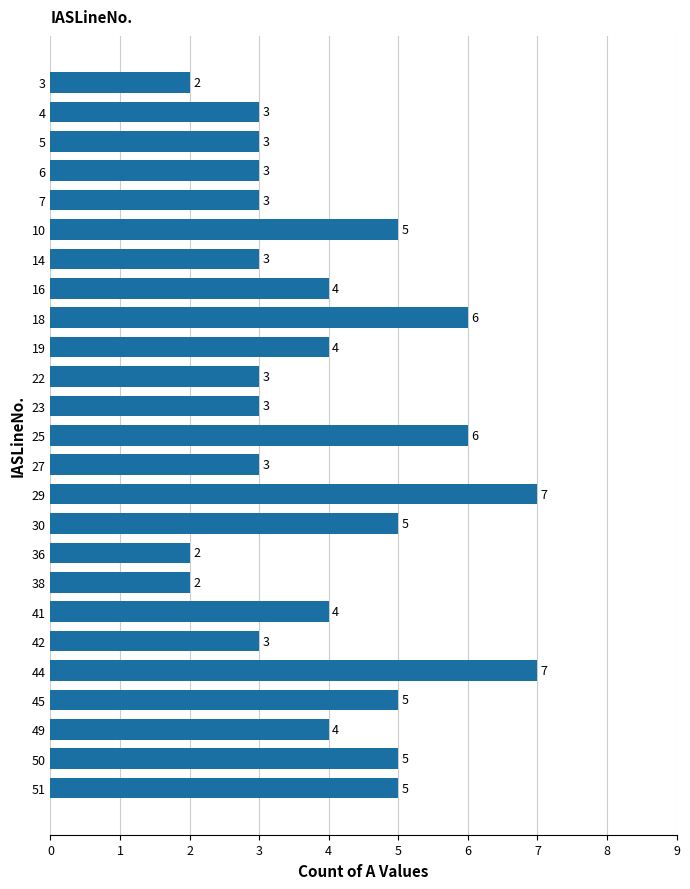

How many data points does each series have?

25